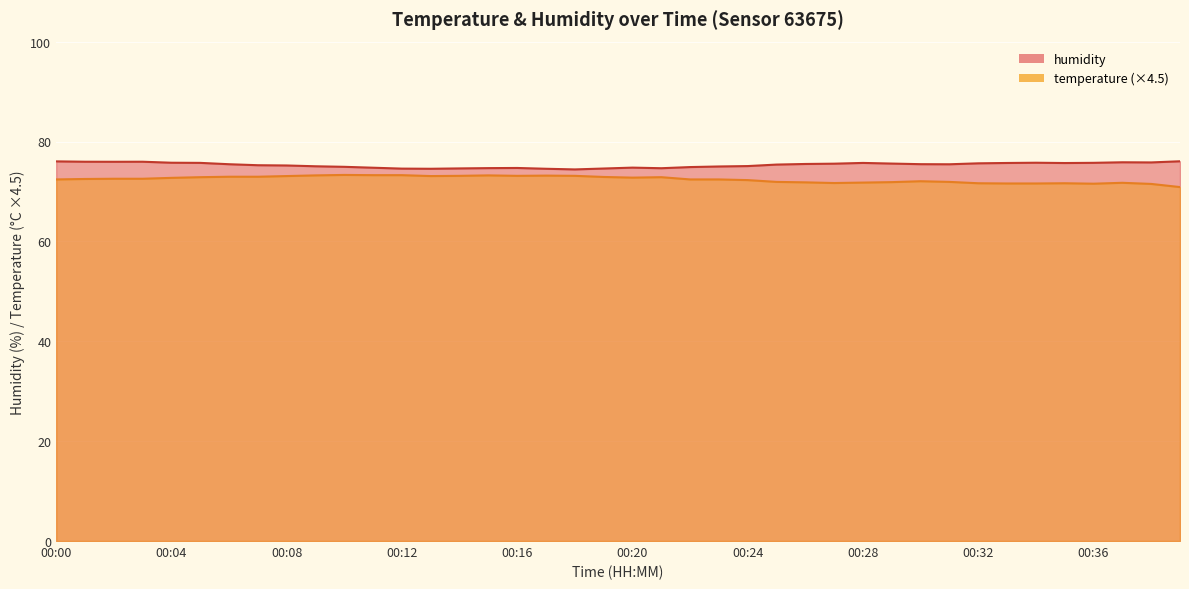

The humidity series shows 113.7 at 00:35. True or false?

False